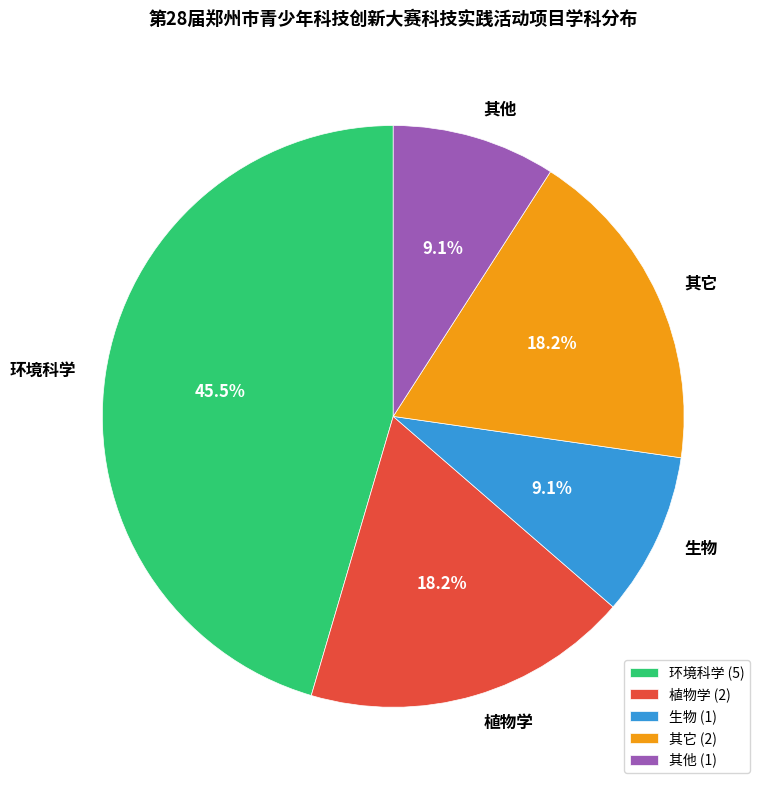

How many segments does this pie chart have?

5